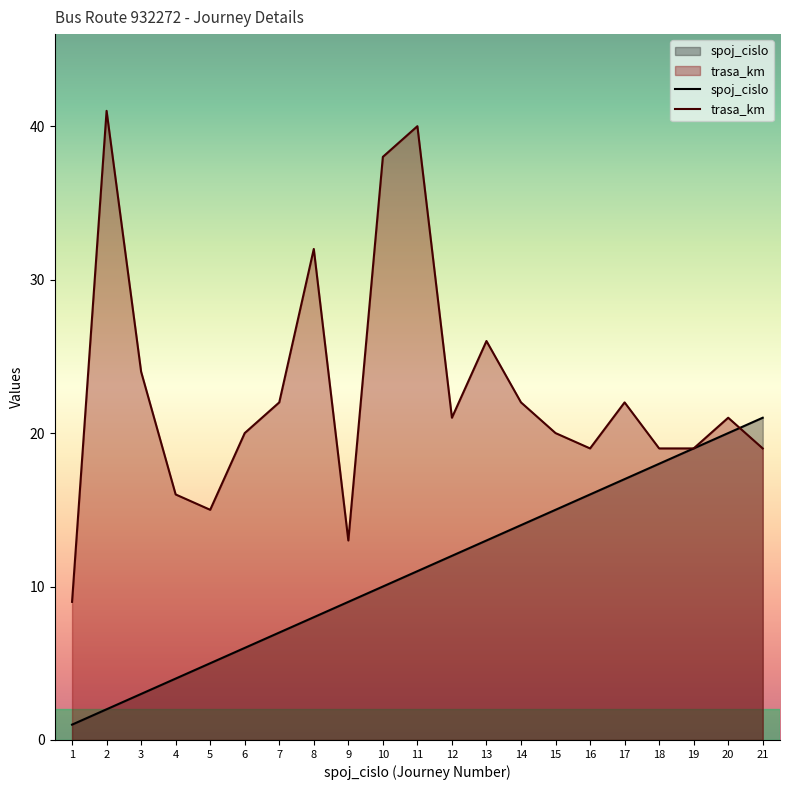

True or false: spoj_cislo and trasa_km intersect in this chart.

True